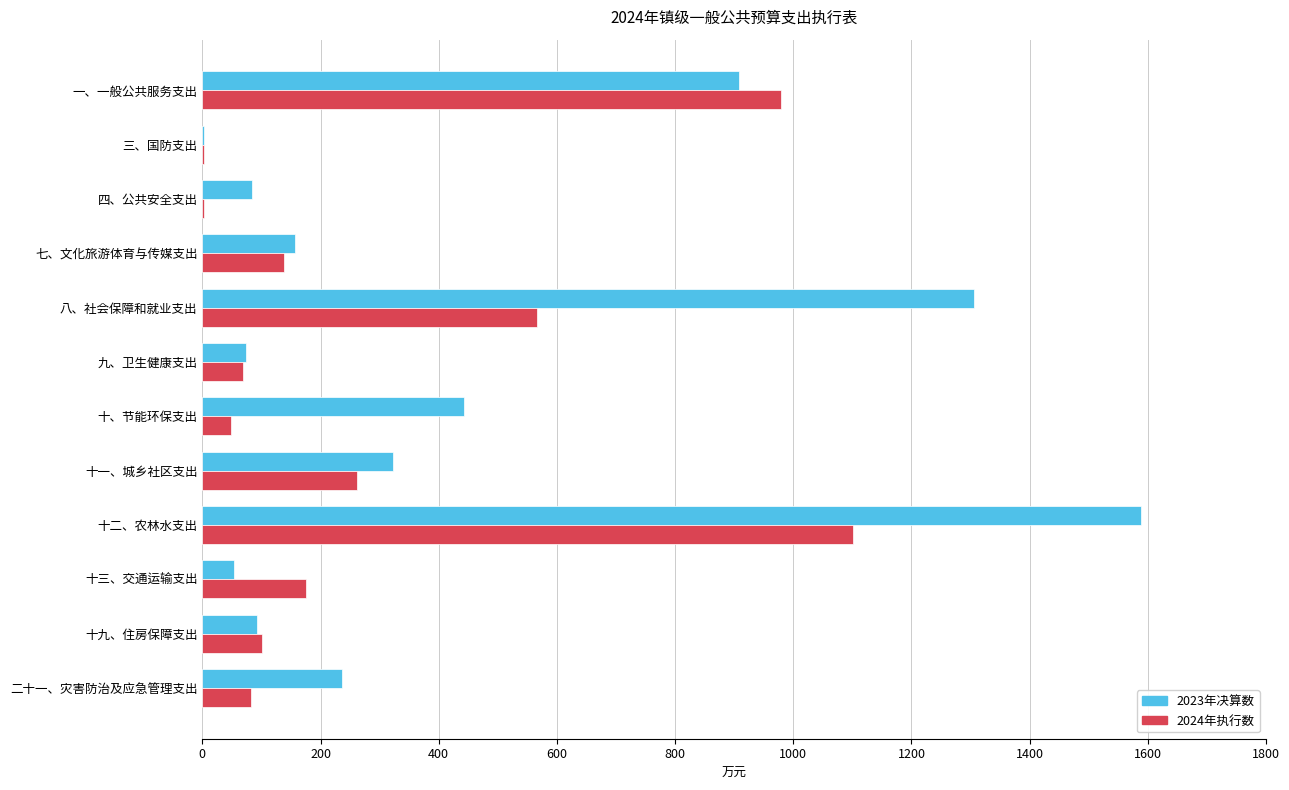

What is the sum of all 2024年执行数 values?

3528.3